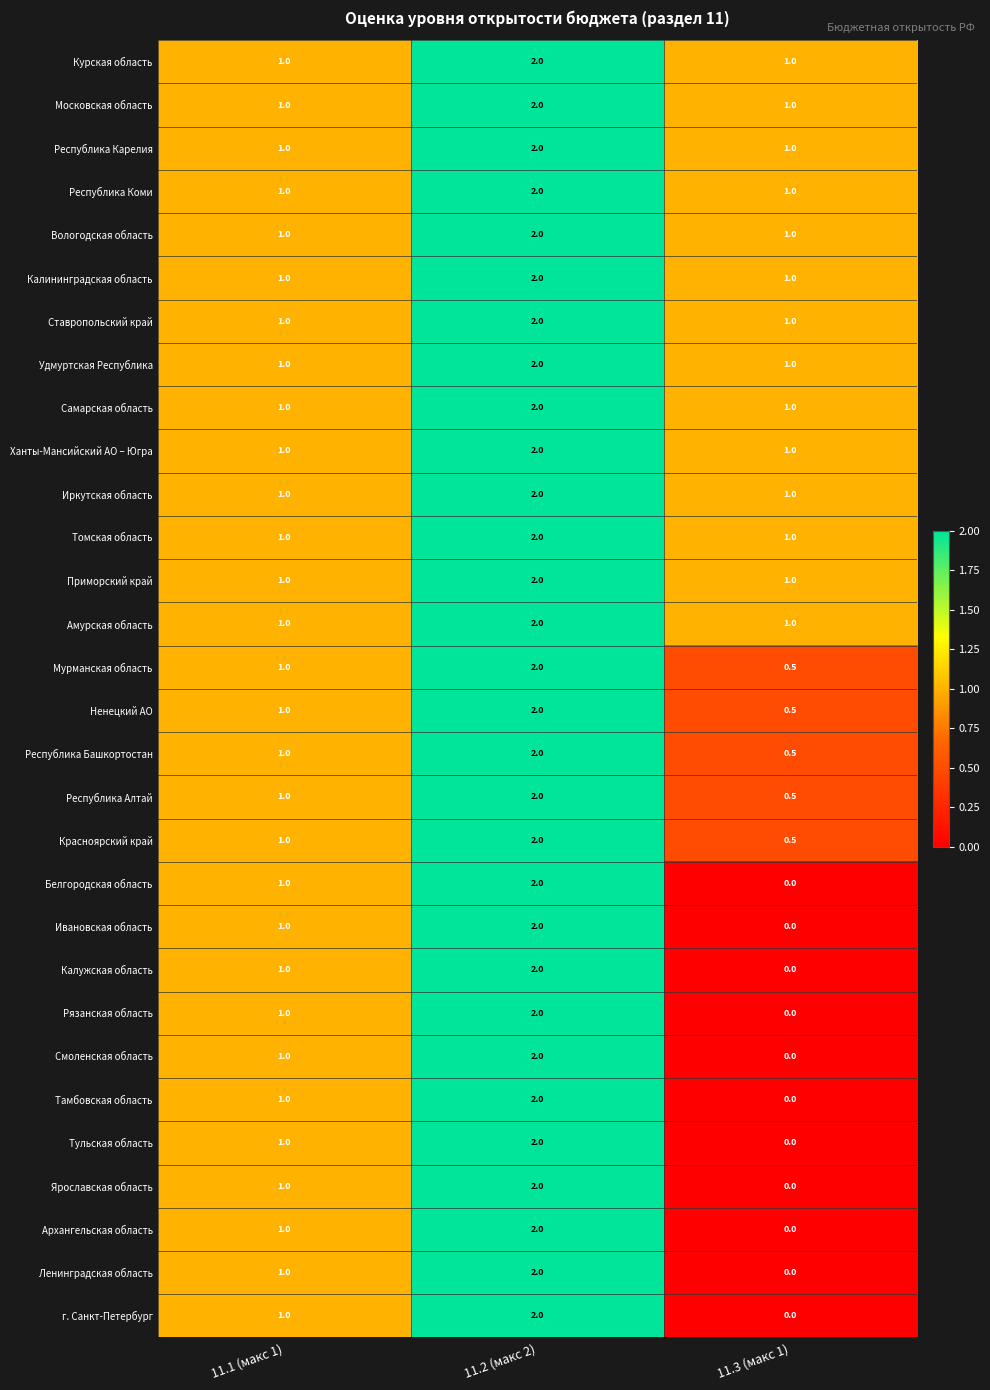

How many distinct data groups are displayed?

30